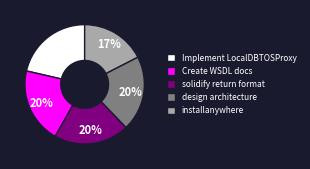

What is the ratio of the value at Create WSDL docs to the value at Implement LocalDBTOSProxy?

1.0